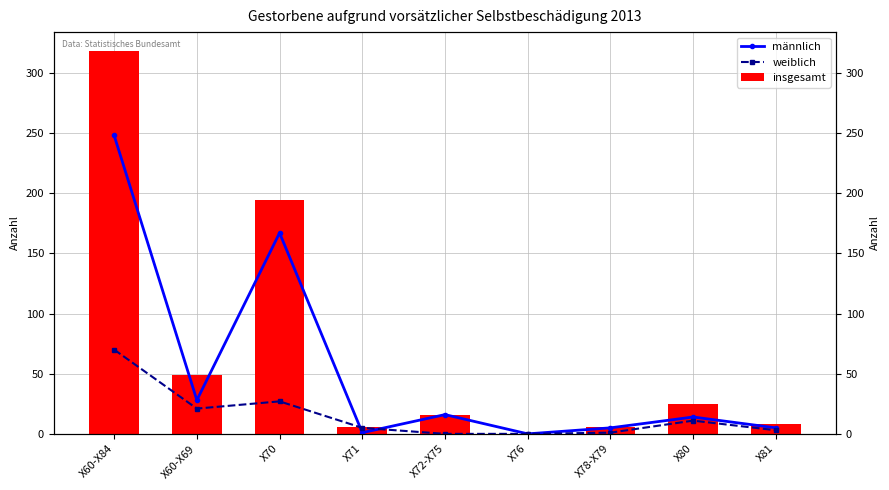

Where does the insgesamt series first go above 16?

X60-X84